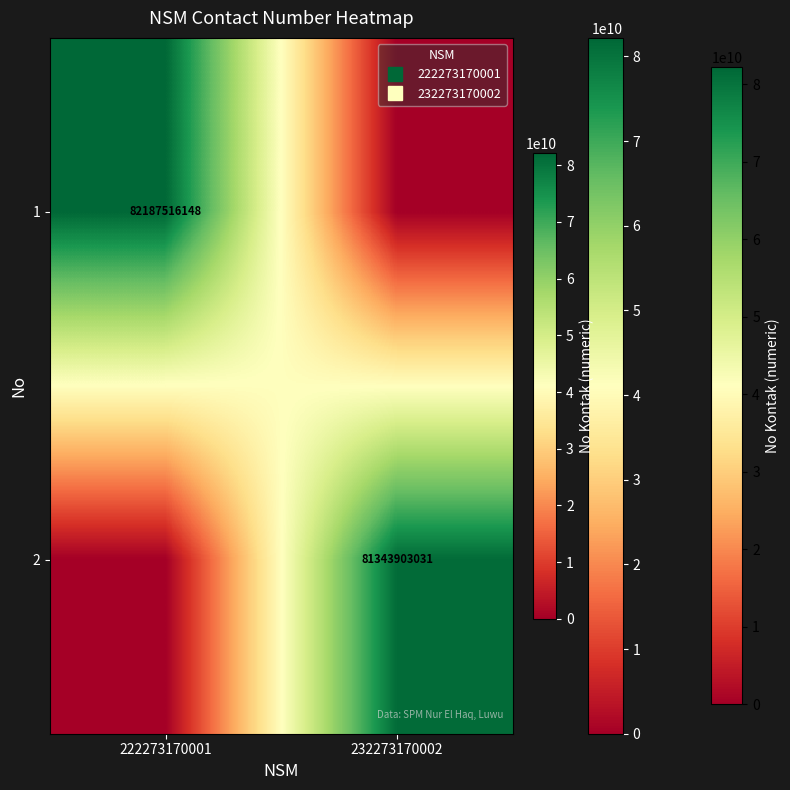

Between 222273170001 and 232273170002, which is larger?

222273170001